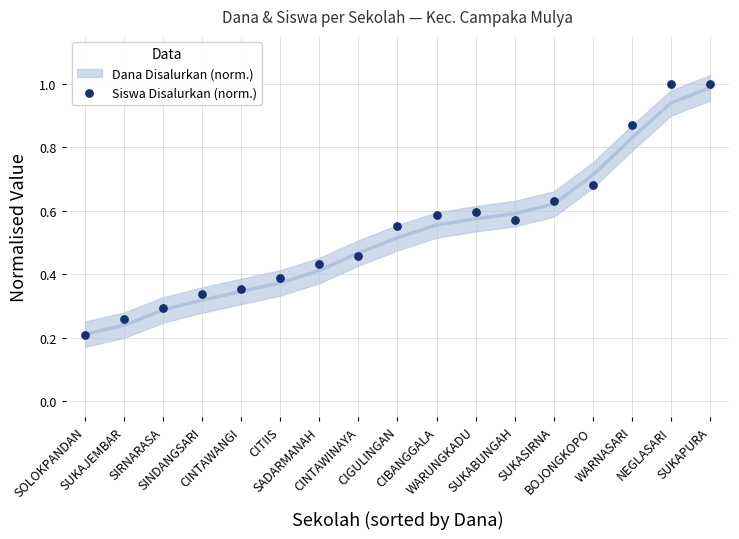

What is the range of Y values (max minus min)?

0.8